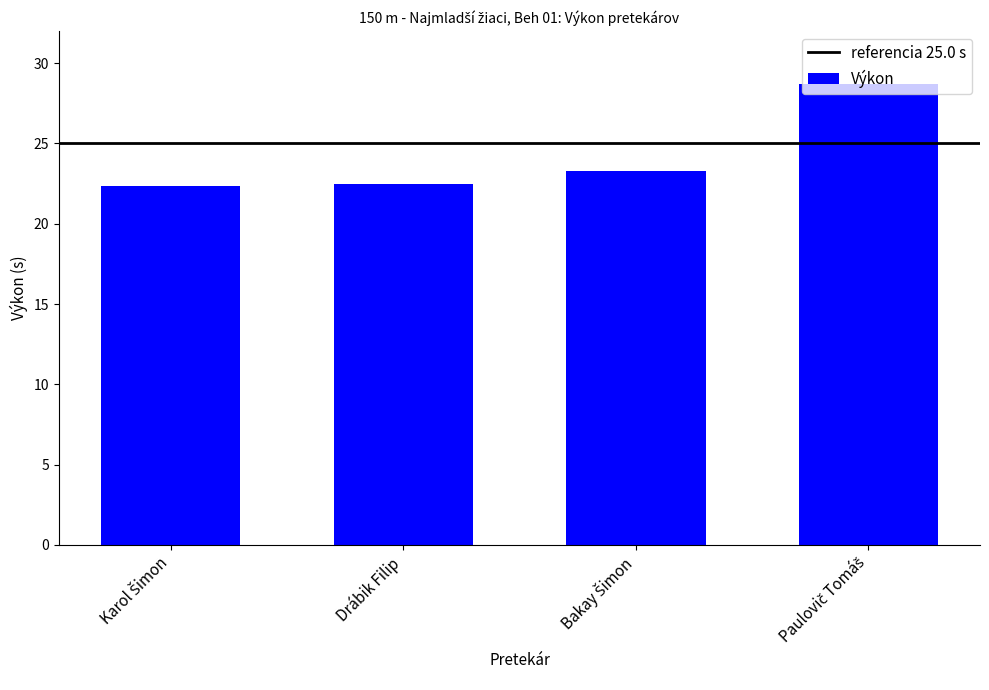

Is it true that the value at Drábik Filip is 22.4?

True